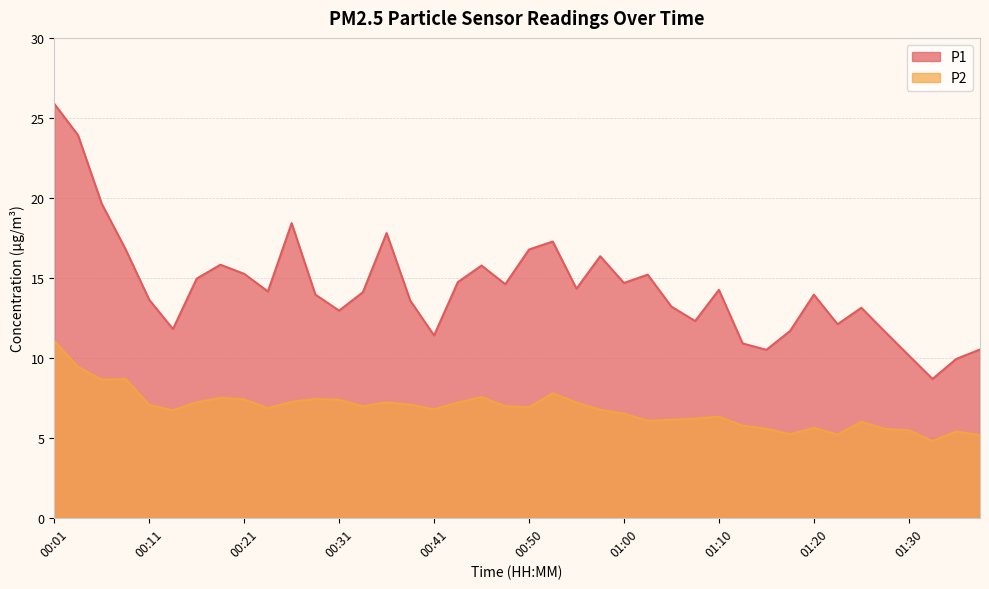

What is the label of the 38th point from the left?

01:32